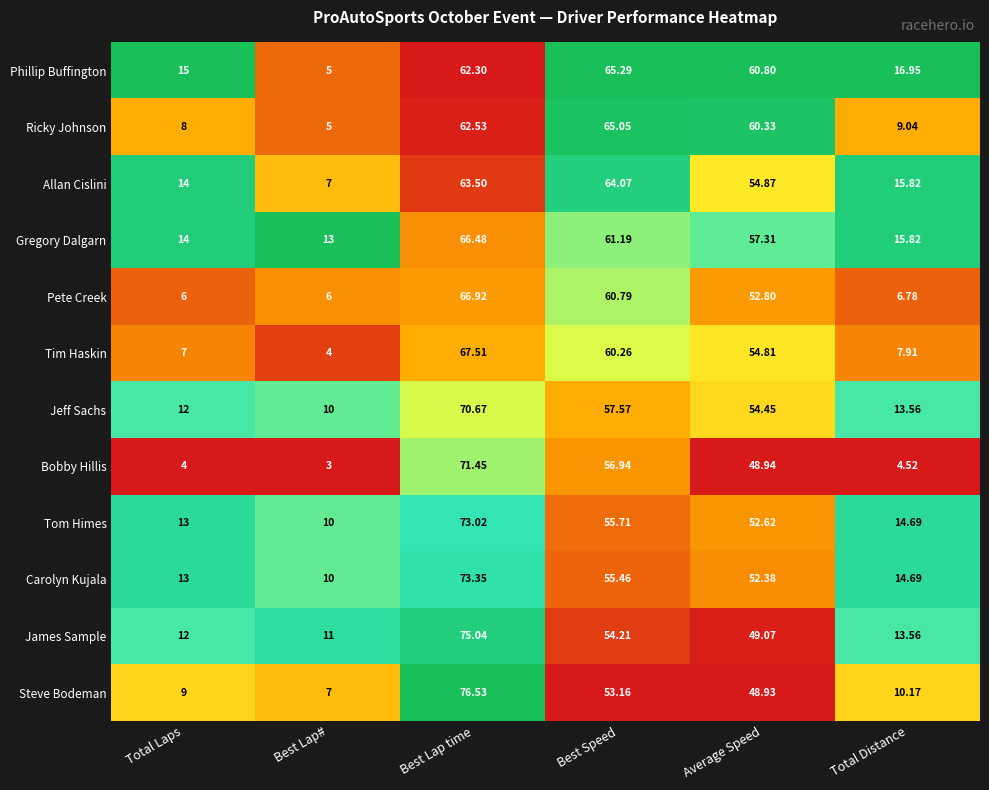

At which category is the sum across all series the highest?

Best Lap time